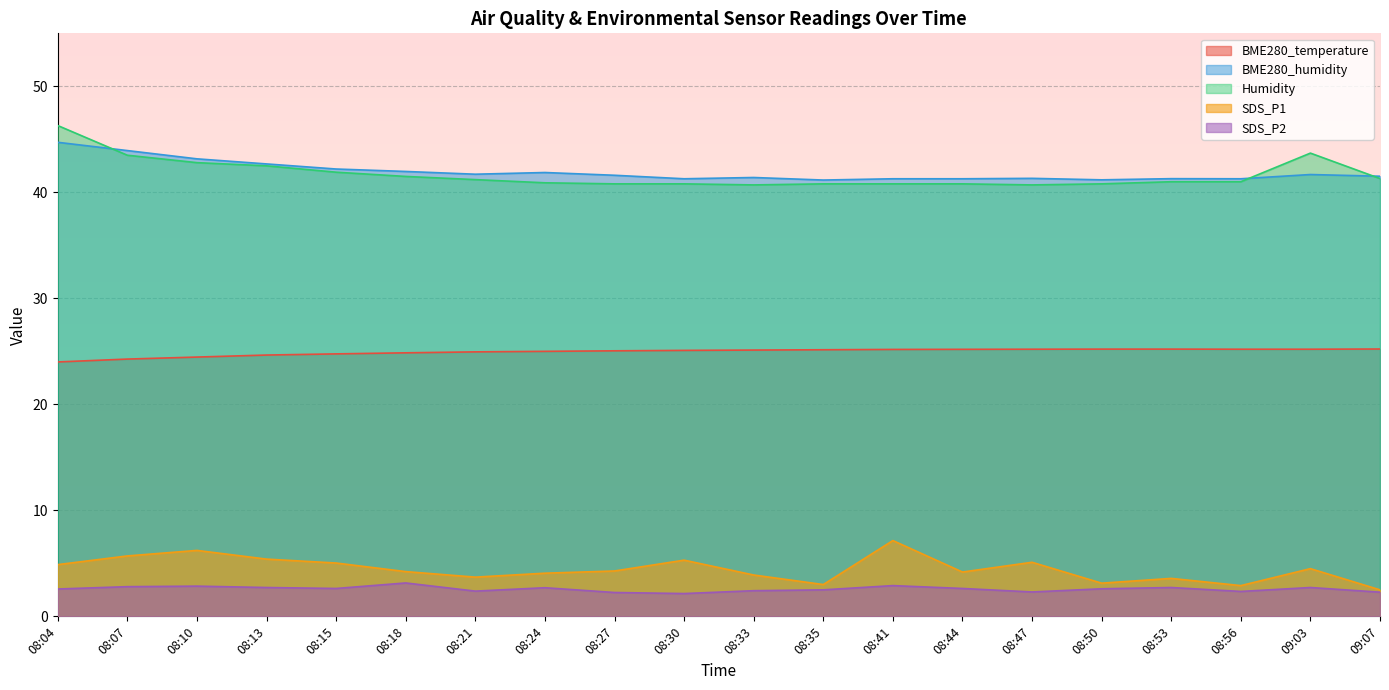

True or false: Humidity and SDS_P2 intersect in this chart.

False